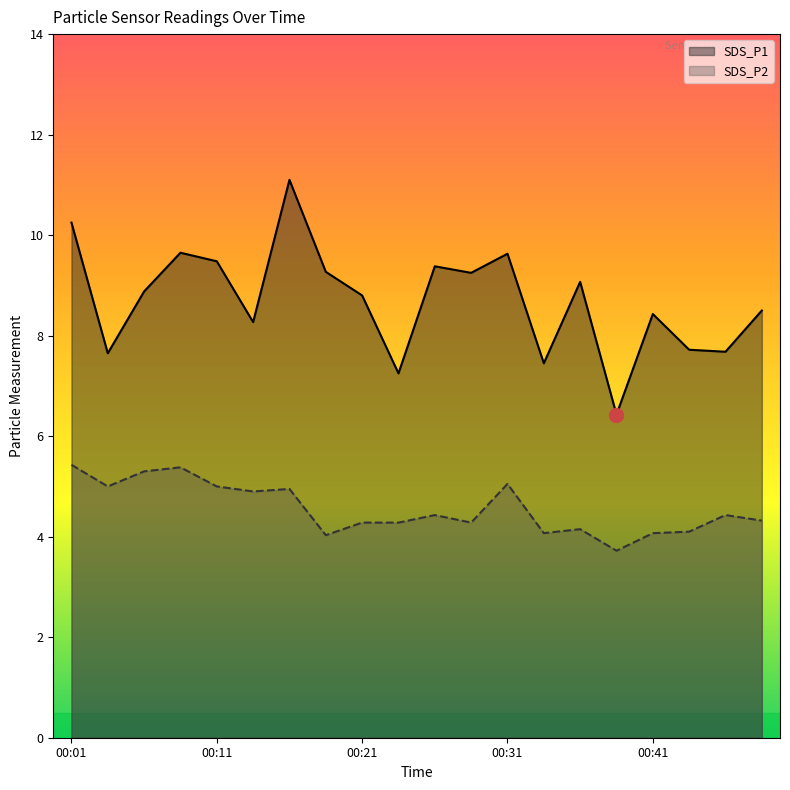

At which label does SDS_P2 first exceed 4?

00:01